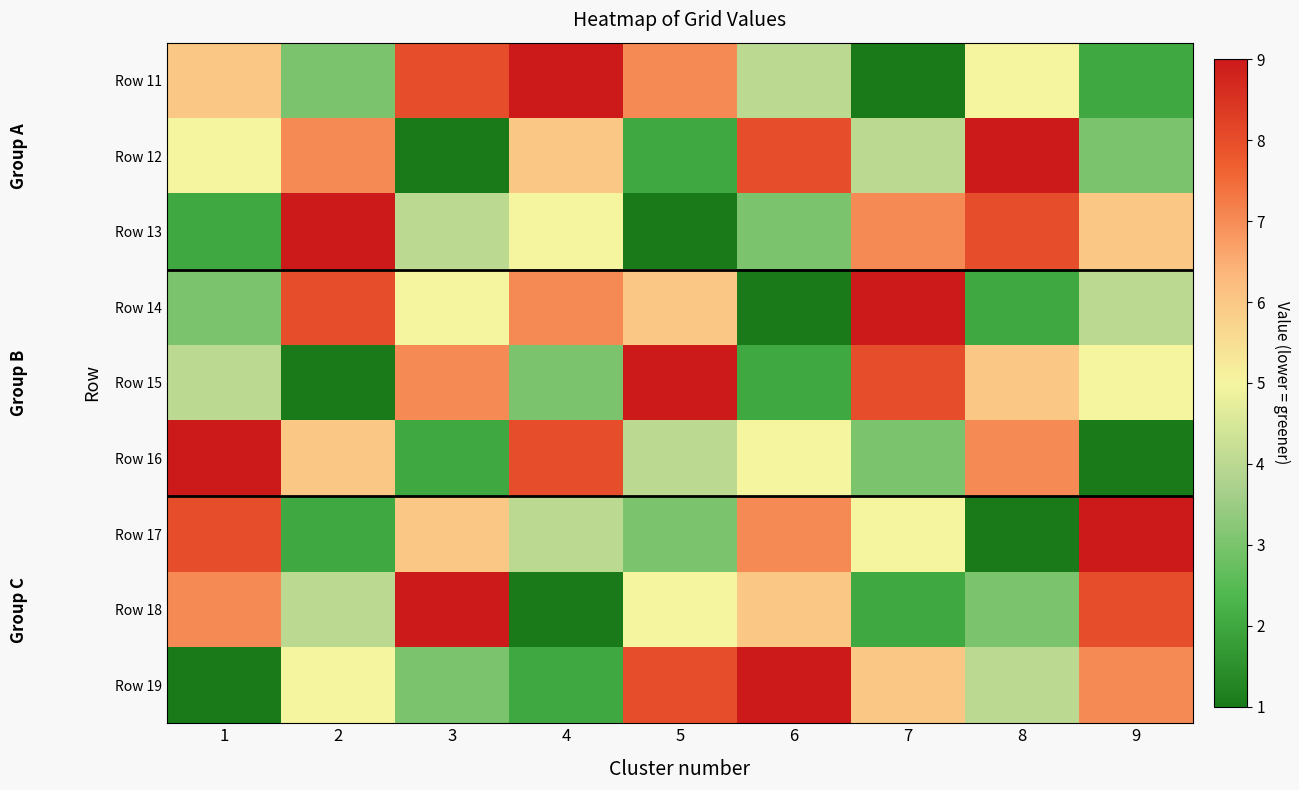

Reading left to right, transcribe all the data shown in this chart.

Row 11: 1=6	2=3	3=8	4=9	5=7	6=4	7=1	8=5	9=2
Row 12: 1=5	2=7	3=1	4=6	5=2	6=8	7=4	8=9	9=3
Row 13: 1=2	2=9	3=4	4=5	5=1	6=3	7=7	8=8	9=6
Row 14: 1=3	2=8	3=5	4=7	5=6	6=1	7=9	8=2	9=4
Row 15: 1=4	2=1	3=7	4=3	5=9	6=2	7=8	8=6	9=5
Row 16: 1=9	2=6	3=2	4=8	5=4	6=5	7=3	8=7	9=1
Row 17: 1=8	2=2	3=6	4=4	5=3	6=7	7=5	8=1	9=9
Row 18: 1=7	2=4	3=9	4=1	5=5	6=6	7=2	8=3	9=8
Row 19: 1=1	2=5	3=3	4=2	5=8	6=9	7=6	8=4	9=7